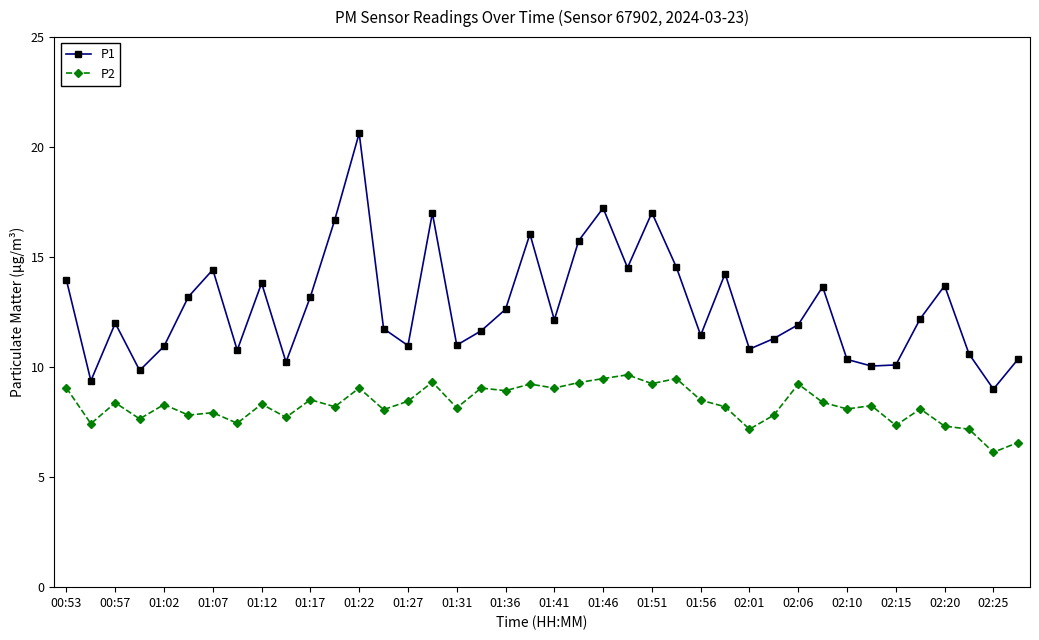

List the series in order of their peak value, highest first.

P1, P2